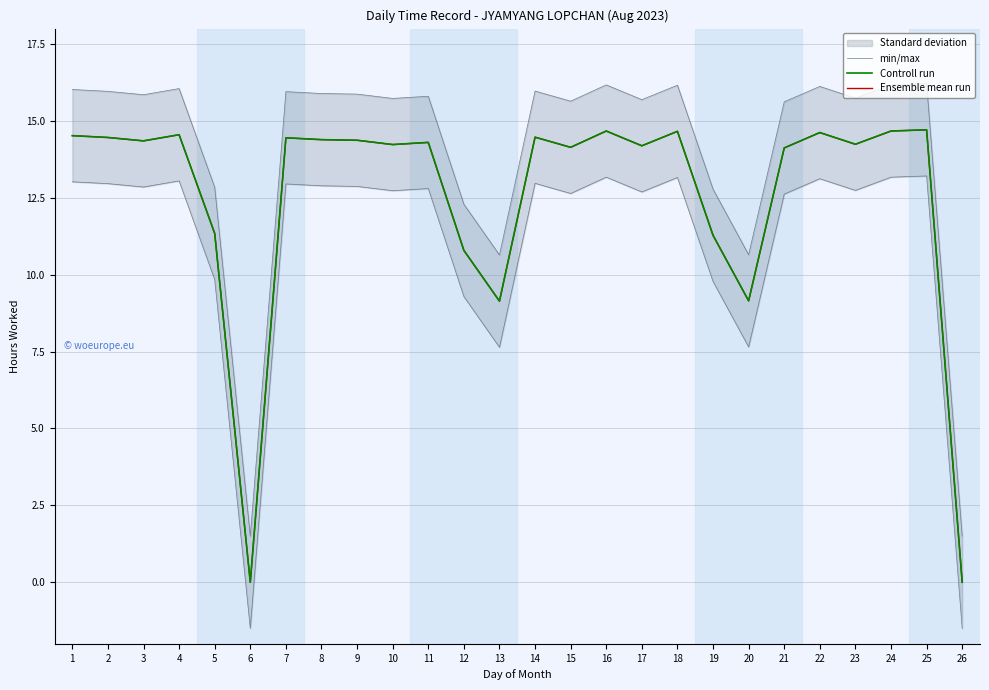

What is the sum of all Ensemble mean run values?

325.8